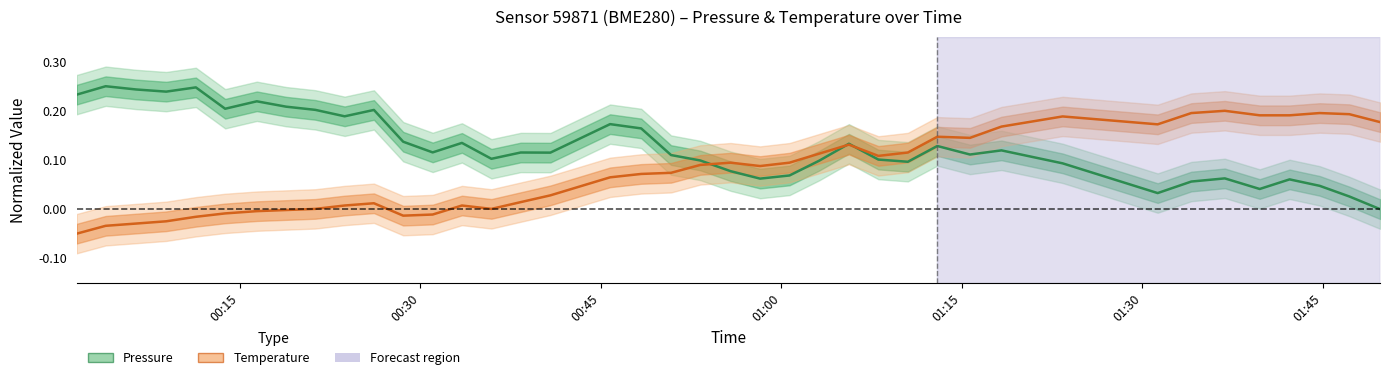

List the series in order of their overall mean, lowest first.

Temperature, Pressure